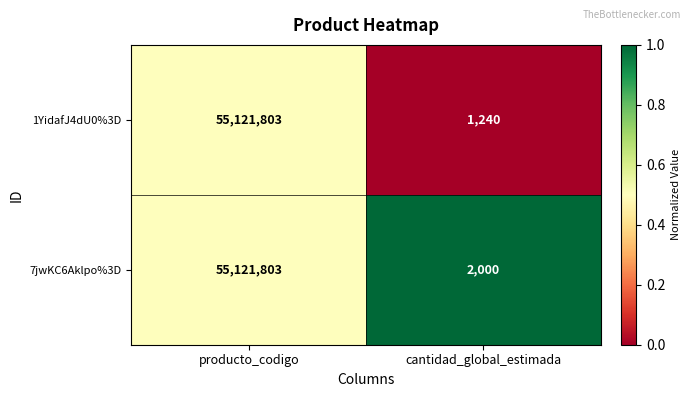

At which category is the sum across all series the highest?

producto_codigo